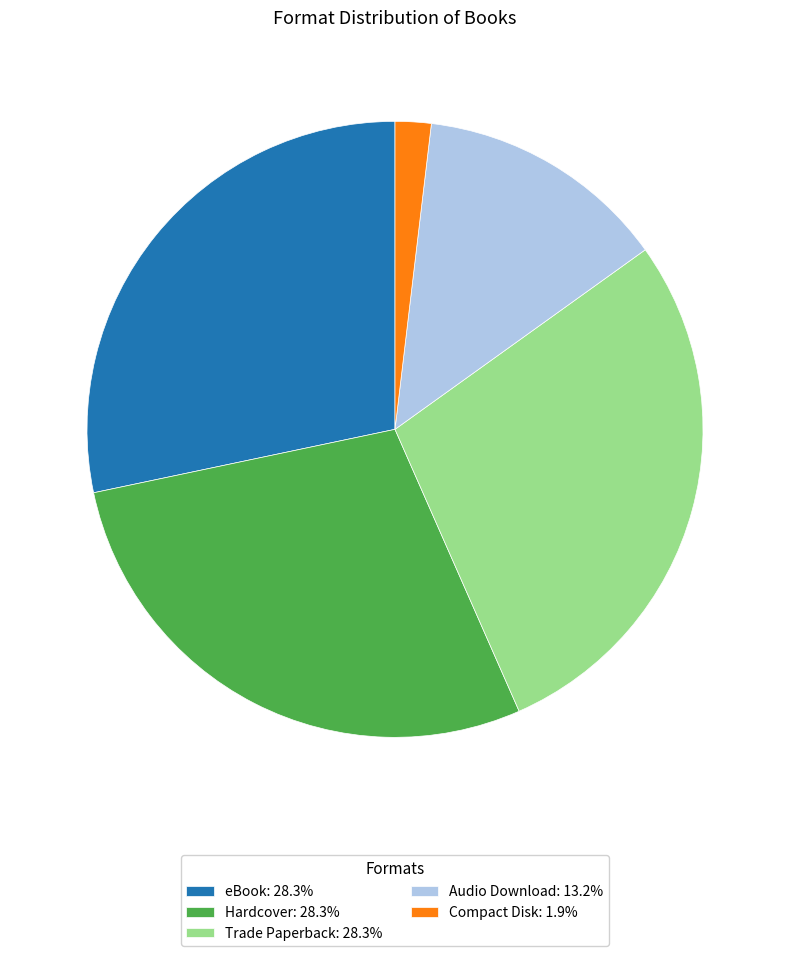

True or false: Hardcover accounts for 28% of the total.

True